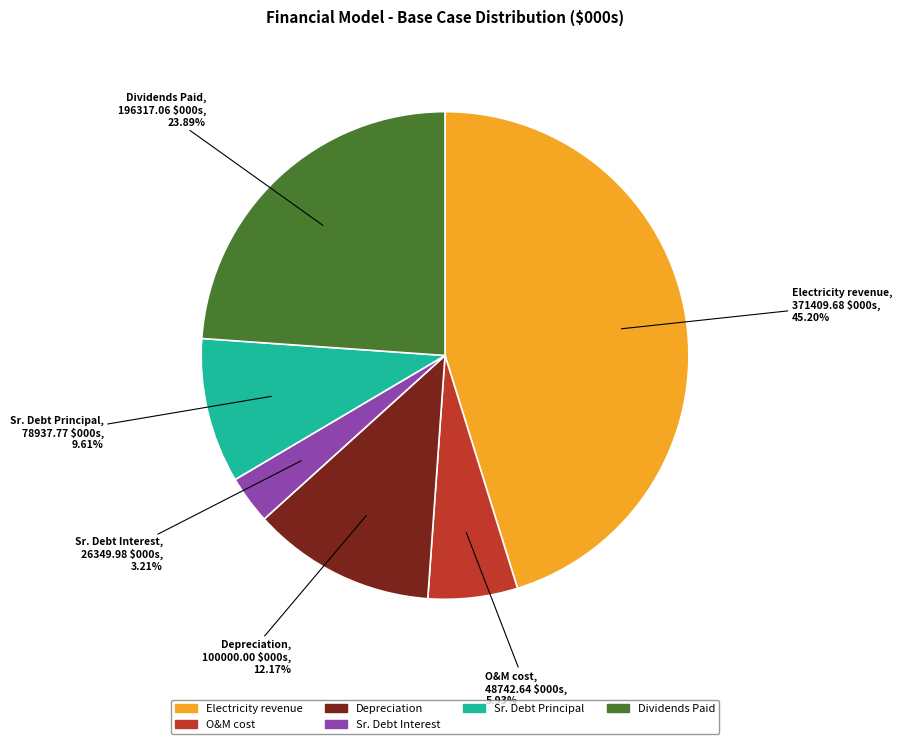

Is there a majority slice in this chart?

No